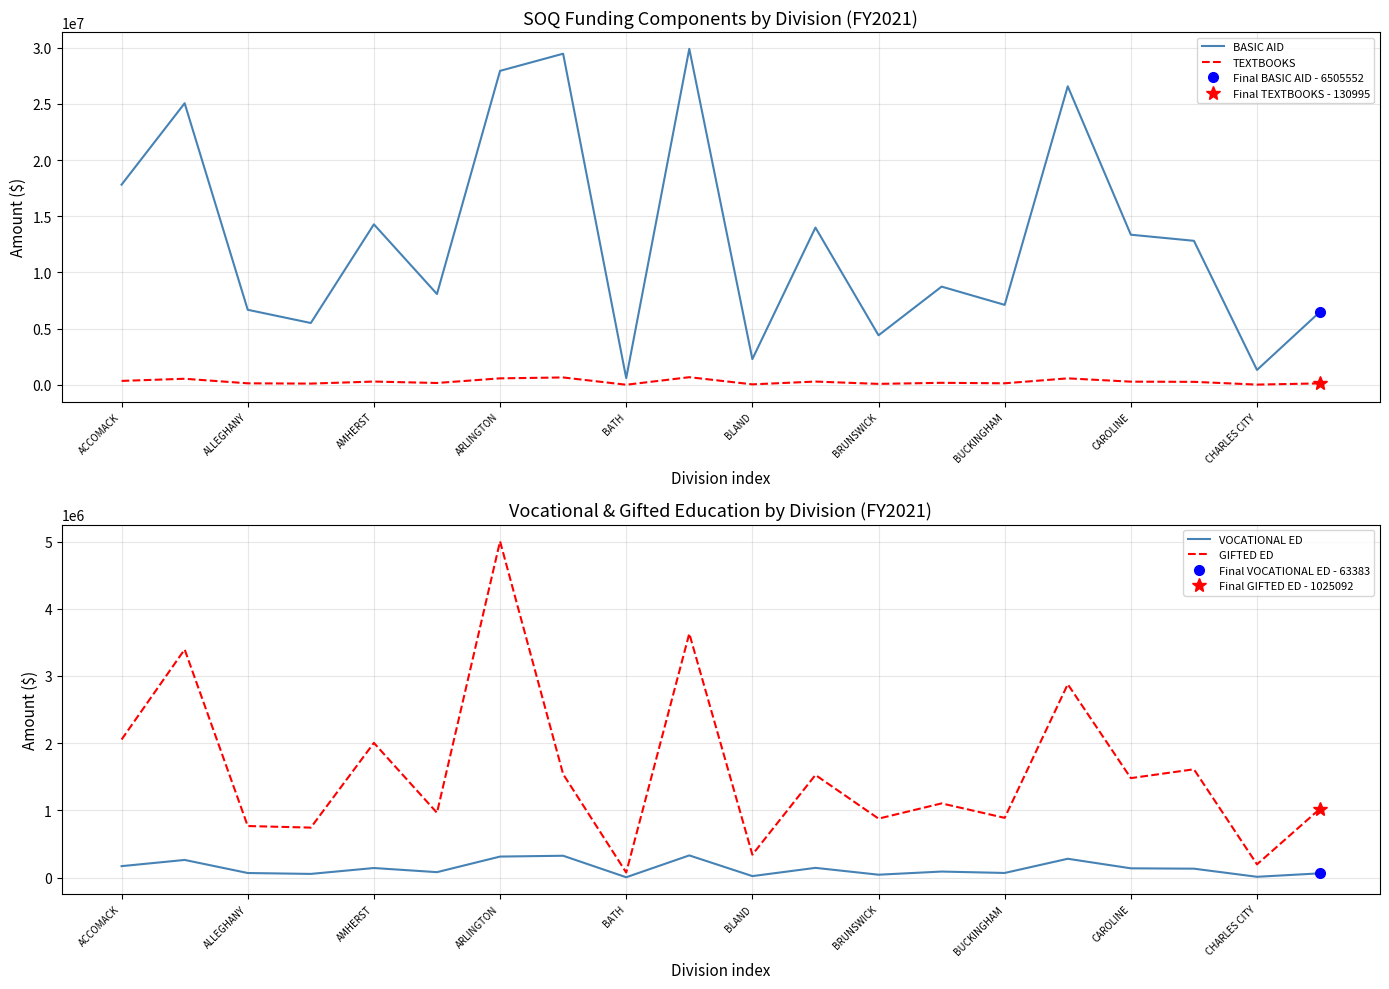

True or false: GIFTED ED has a value of 877438 at BRUNSWICK.

True